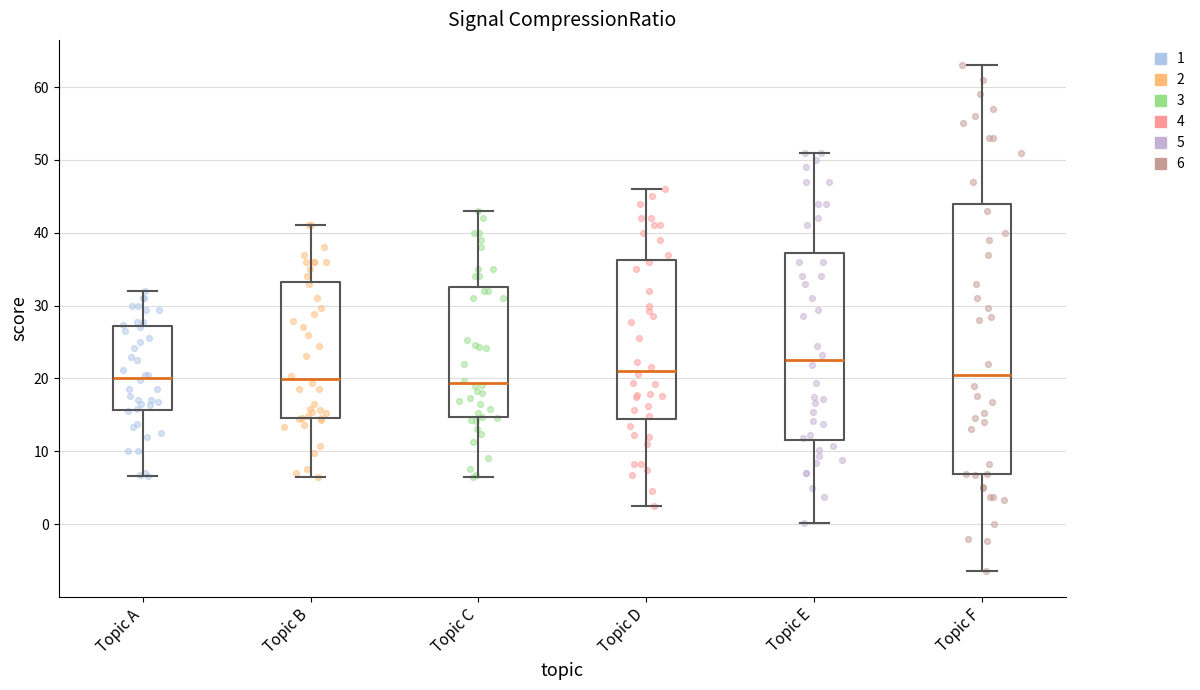

Reading left to right, read every box against the y-axis: the position of its median line, the range the box covers, and the ends of its whiskers. The values are not printed on the chart, so give them approximately, as read against the axis.

Topic A: median 20, box 16 to 27, whiskers 7 to 32
Topic B: median 20, box 15 to 33, whiskers 6 to 41
Topic C: median 19, box 15 to 33, whiskers 7 to 43
Topic D: median 21, box 14 to 36, whiskers 3 to 46
Topic E: median 23, box 12 to 37, whiskers 0 to 51
Topic F: median 20, box 7 to 44, whiskers -6 to 63